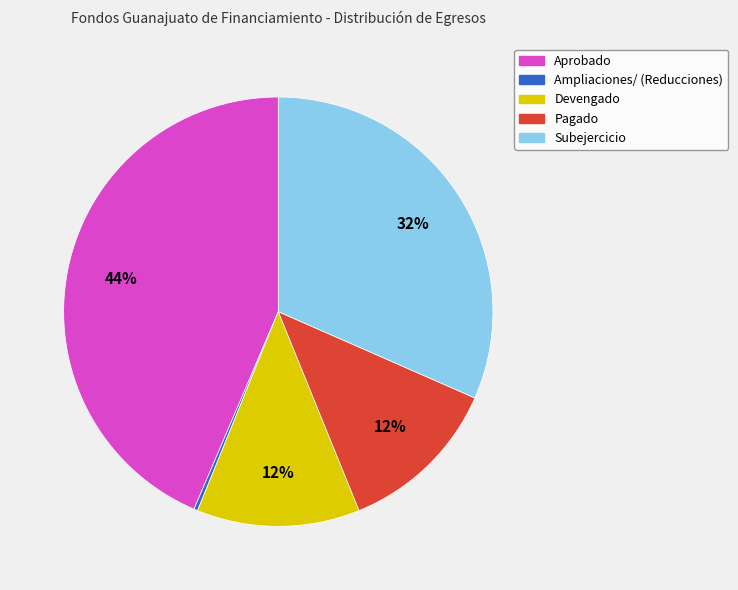

To the nearest percent, what portion does Subejercicio represent?

32%